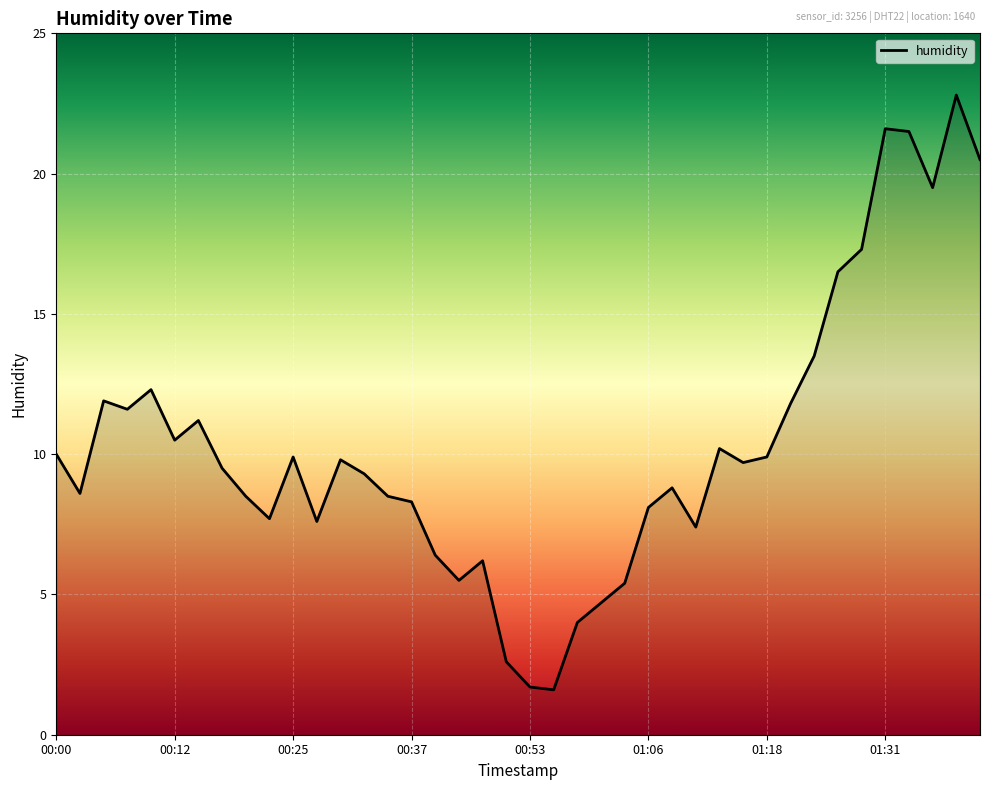

What is the difference between the maximum and minimum values?

21.2